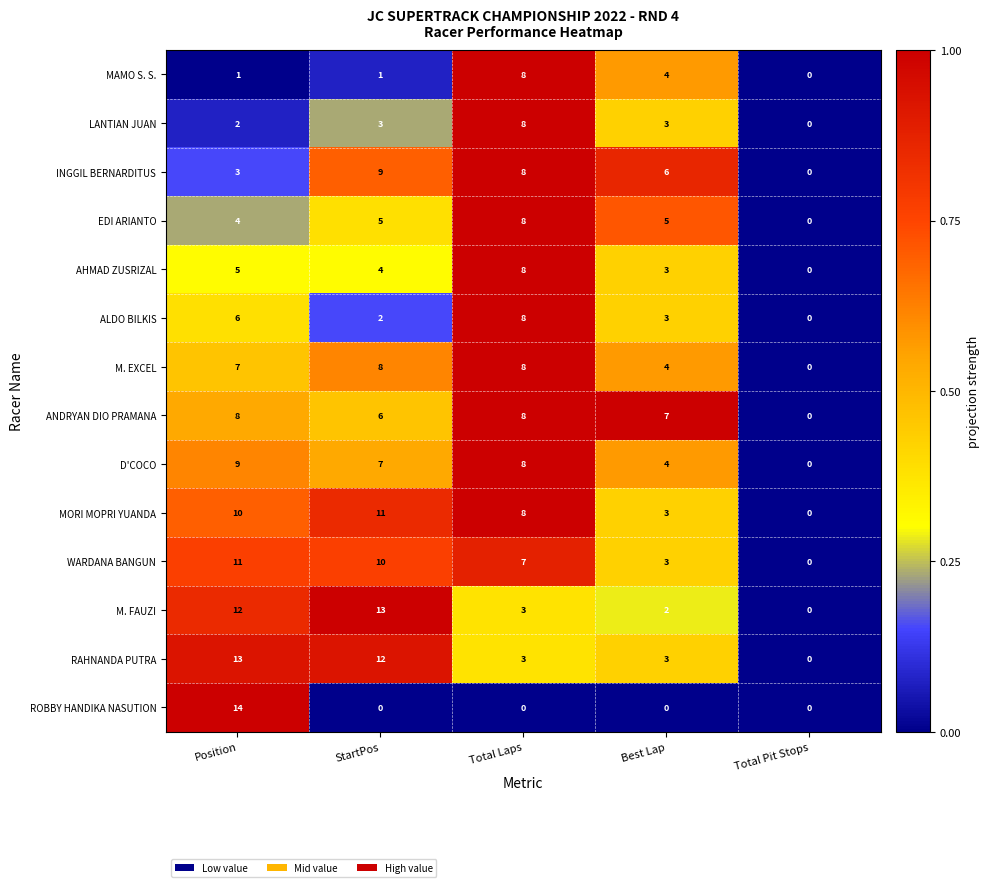

The value of MAMO S. S. at Position is 1. True or false?

True